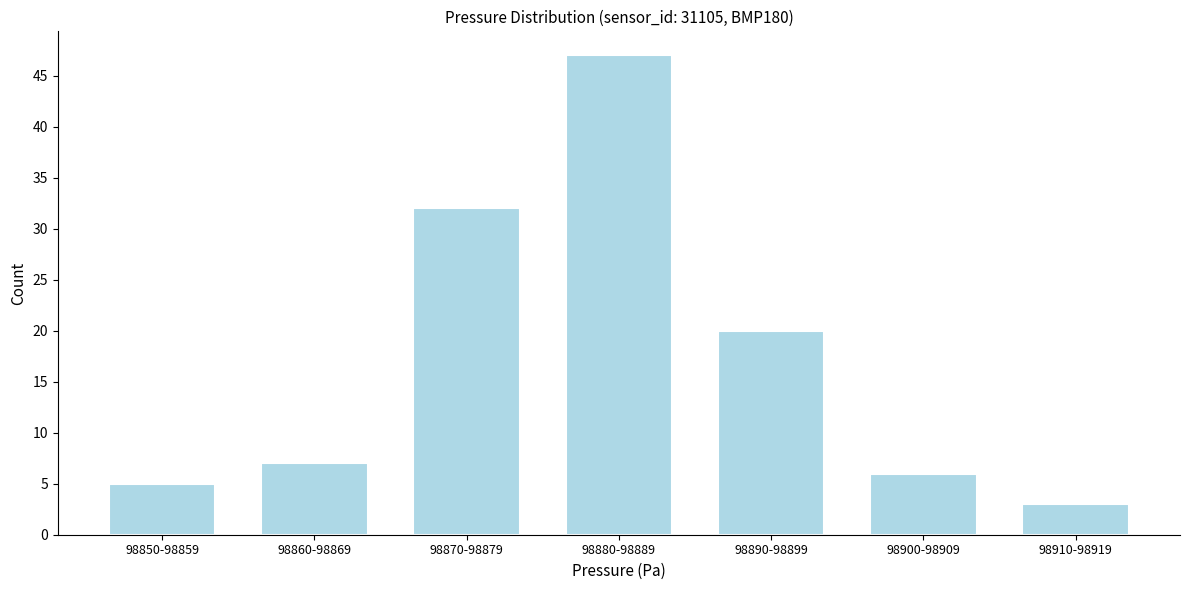

Reading left to right, transcribe all the data shown in this chart.

98850-98859=5	98860-98869=7	98870-98879=32	98880-98889=47	98890-98899=20	98900-98909=6	98910-98919=3